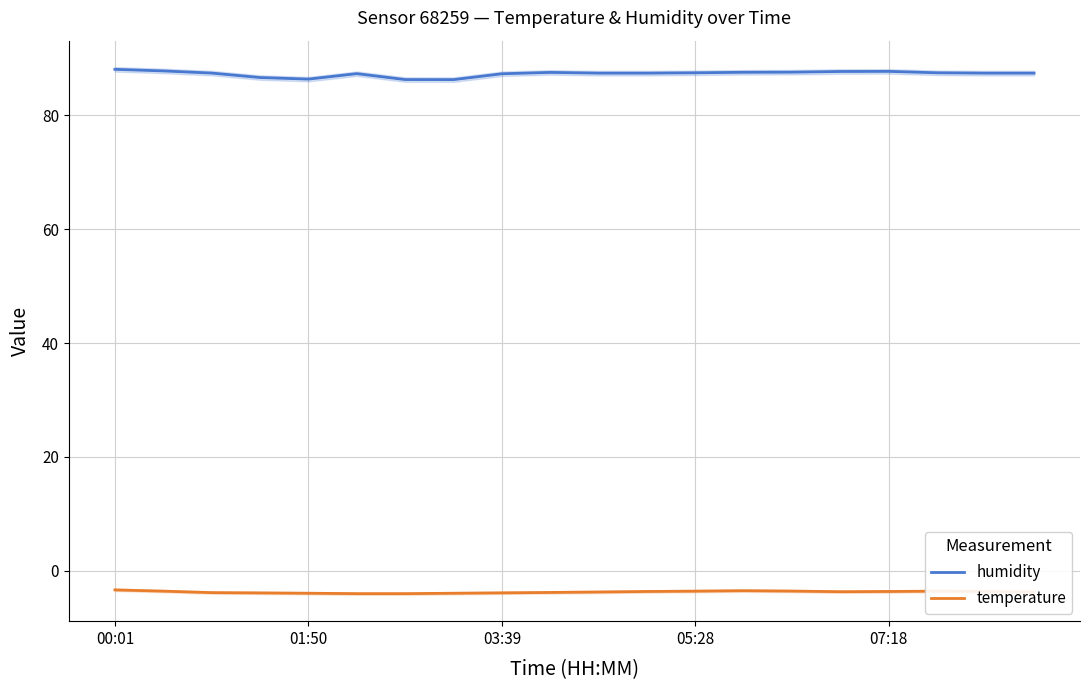

What is the average value of the humidity series?

87.3